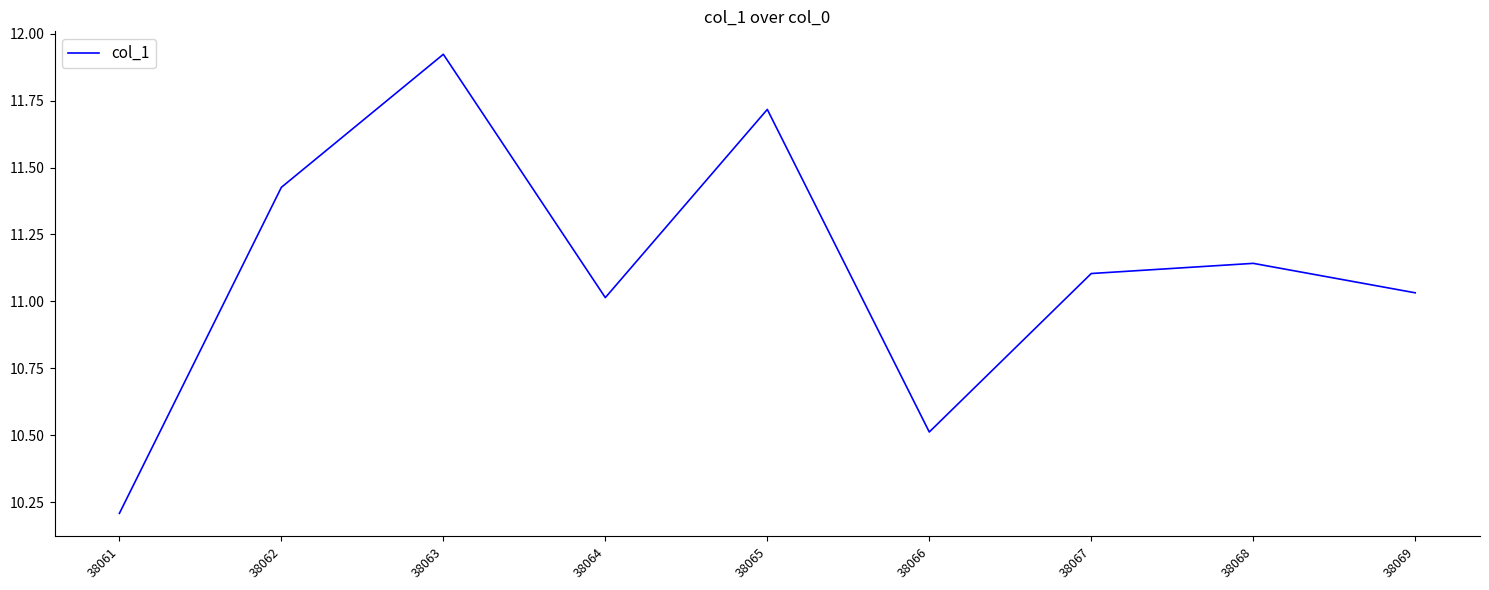

List the labels in order of value, largest first.

38063, 38065, 38062, 38068, 38067, 38069, 38064, 38066, 38061